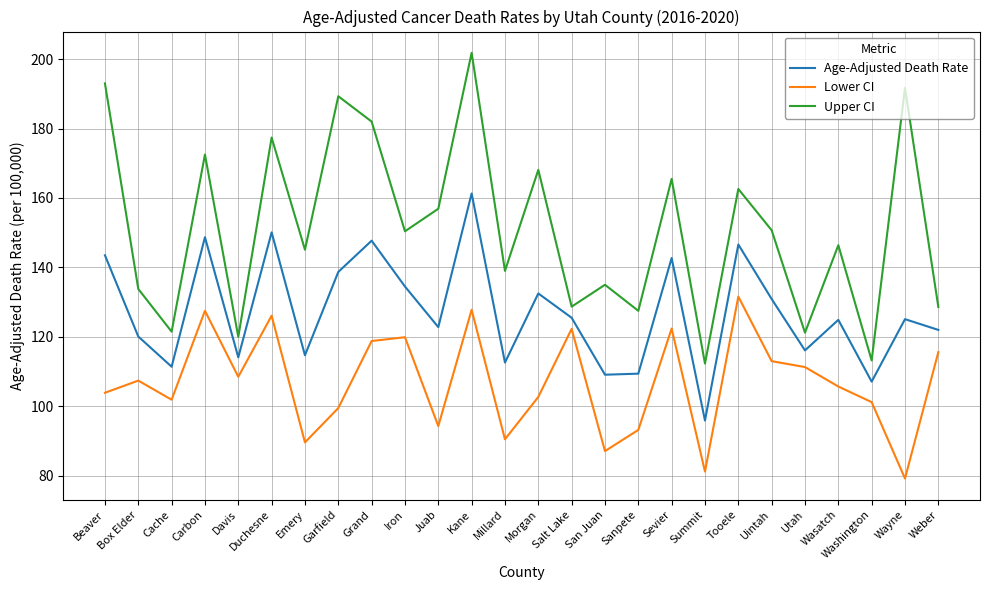

What is the sum of all Lower CI values?

2782.2